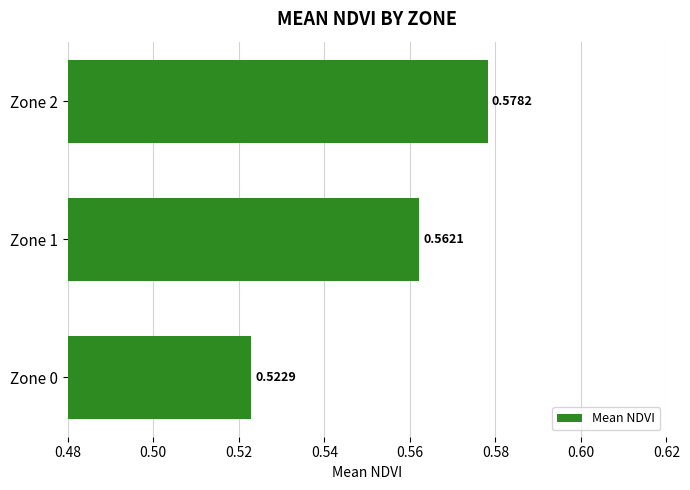

What is the sum of all values?

1.7